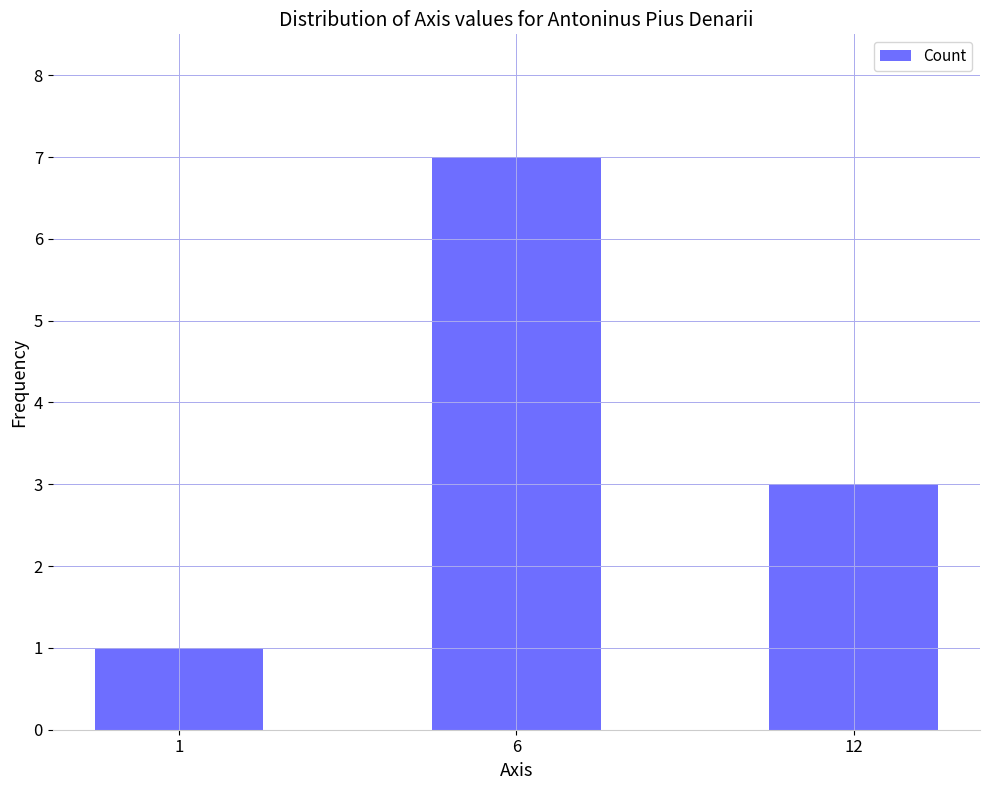

How many distinct data groups are displayed?

1